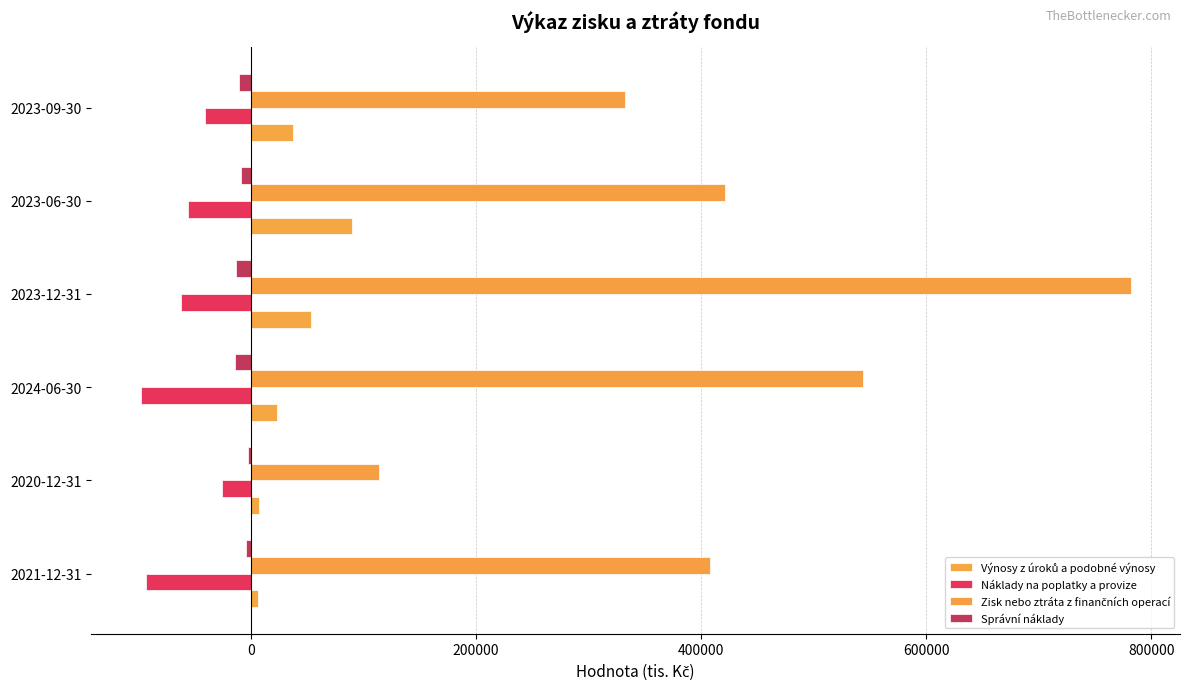

How many categories are shown in the chart?

6